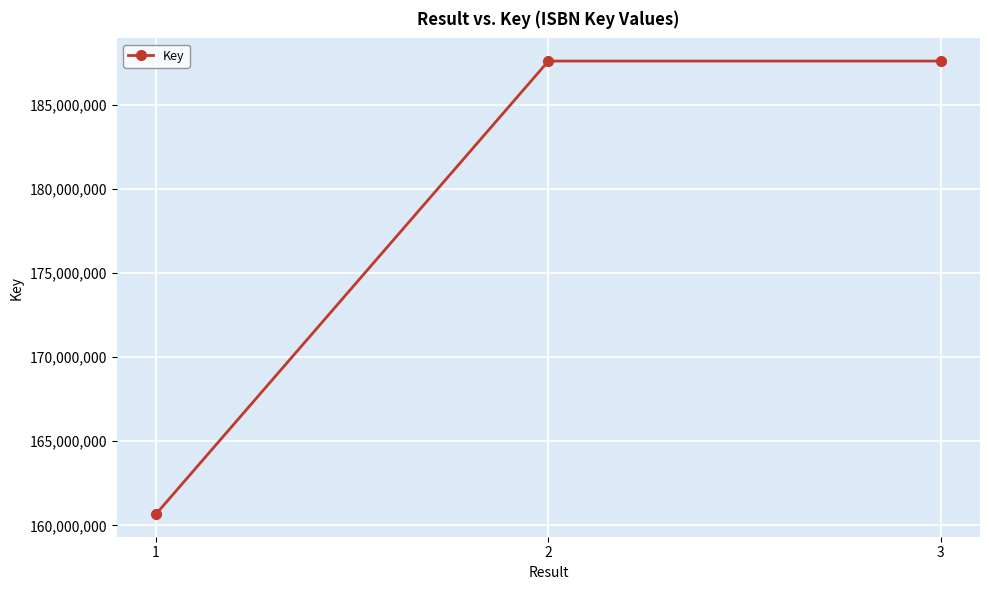

What is the approximate value at 2, to the nearest 50?

187580600